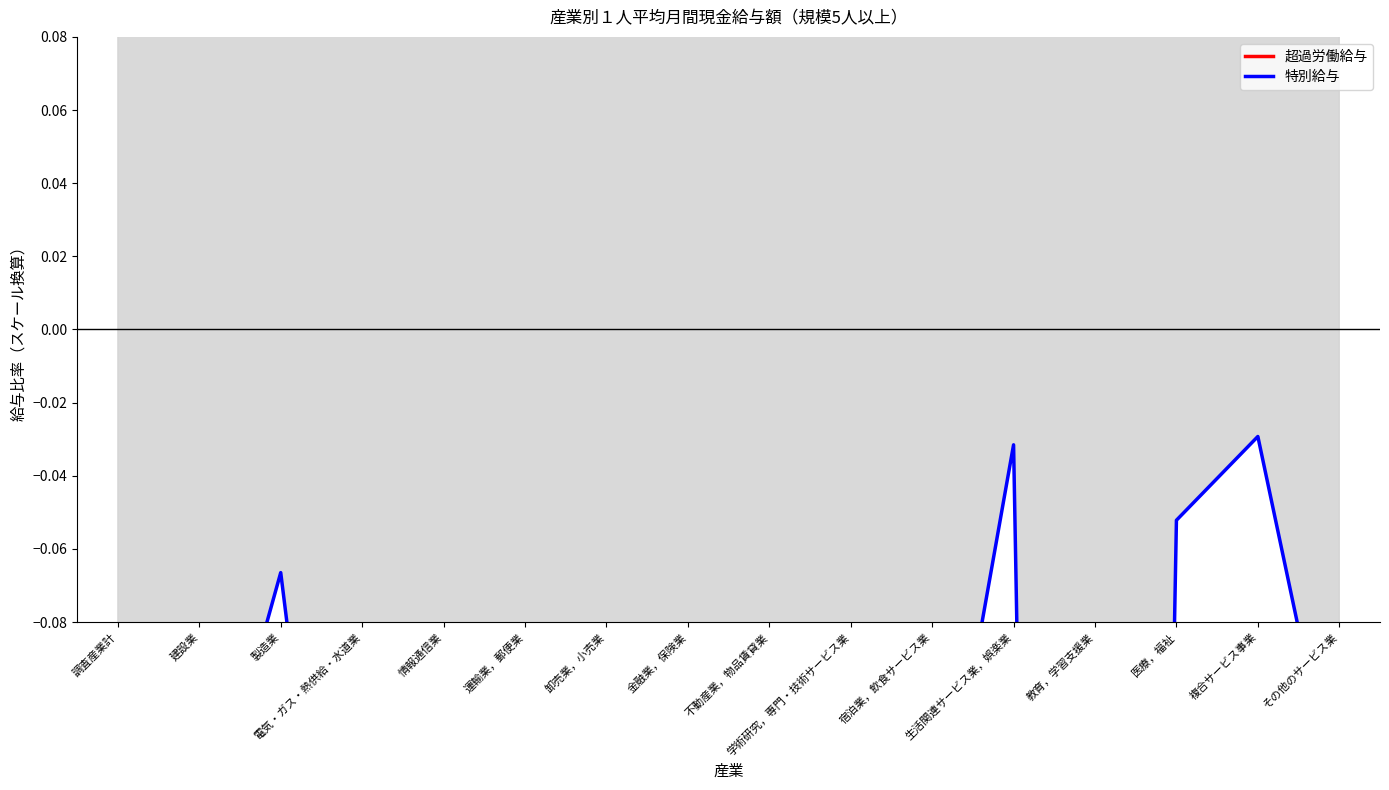

Reading left to right, what are all the values shown in this chart?

超過労働給与: 0.7	1.2	0.9	1.8	1.3	1.6	0.4	1.0	0.6	0.9	0.2	0.3	0.3	0.6	1.0	0.8
特別給与: -0.2	-0.1	-0.1	-0.2	-0.1	-0.4	-0.1	-0.1	-0.2	-0.1	-0.2	-0.0	-1.3	-0.1	-0.0	-0.1